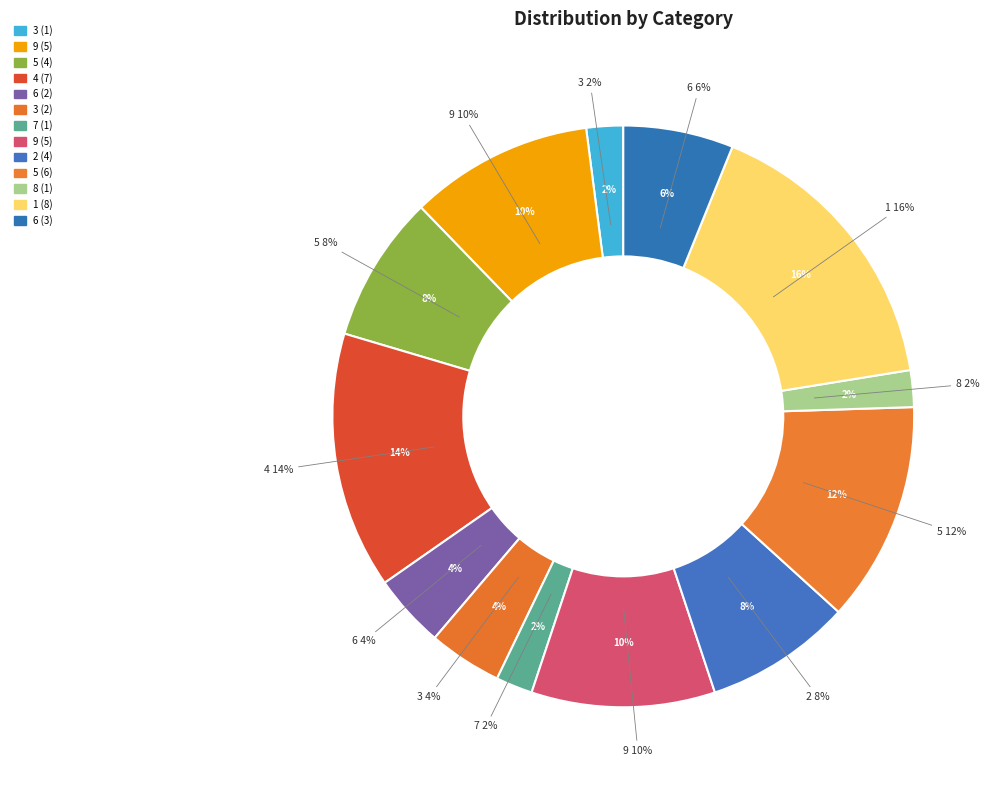

To the nearest percent, what portion does 8 represent?

2%